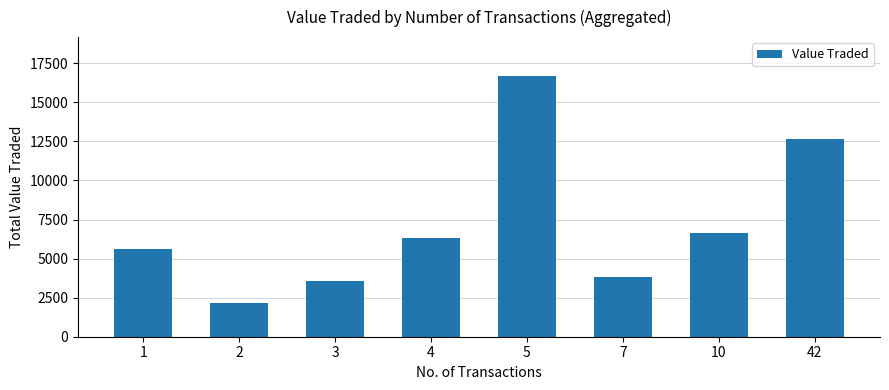

What is the difference between the maximum and second lowest values?

13093